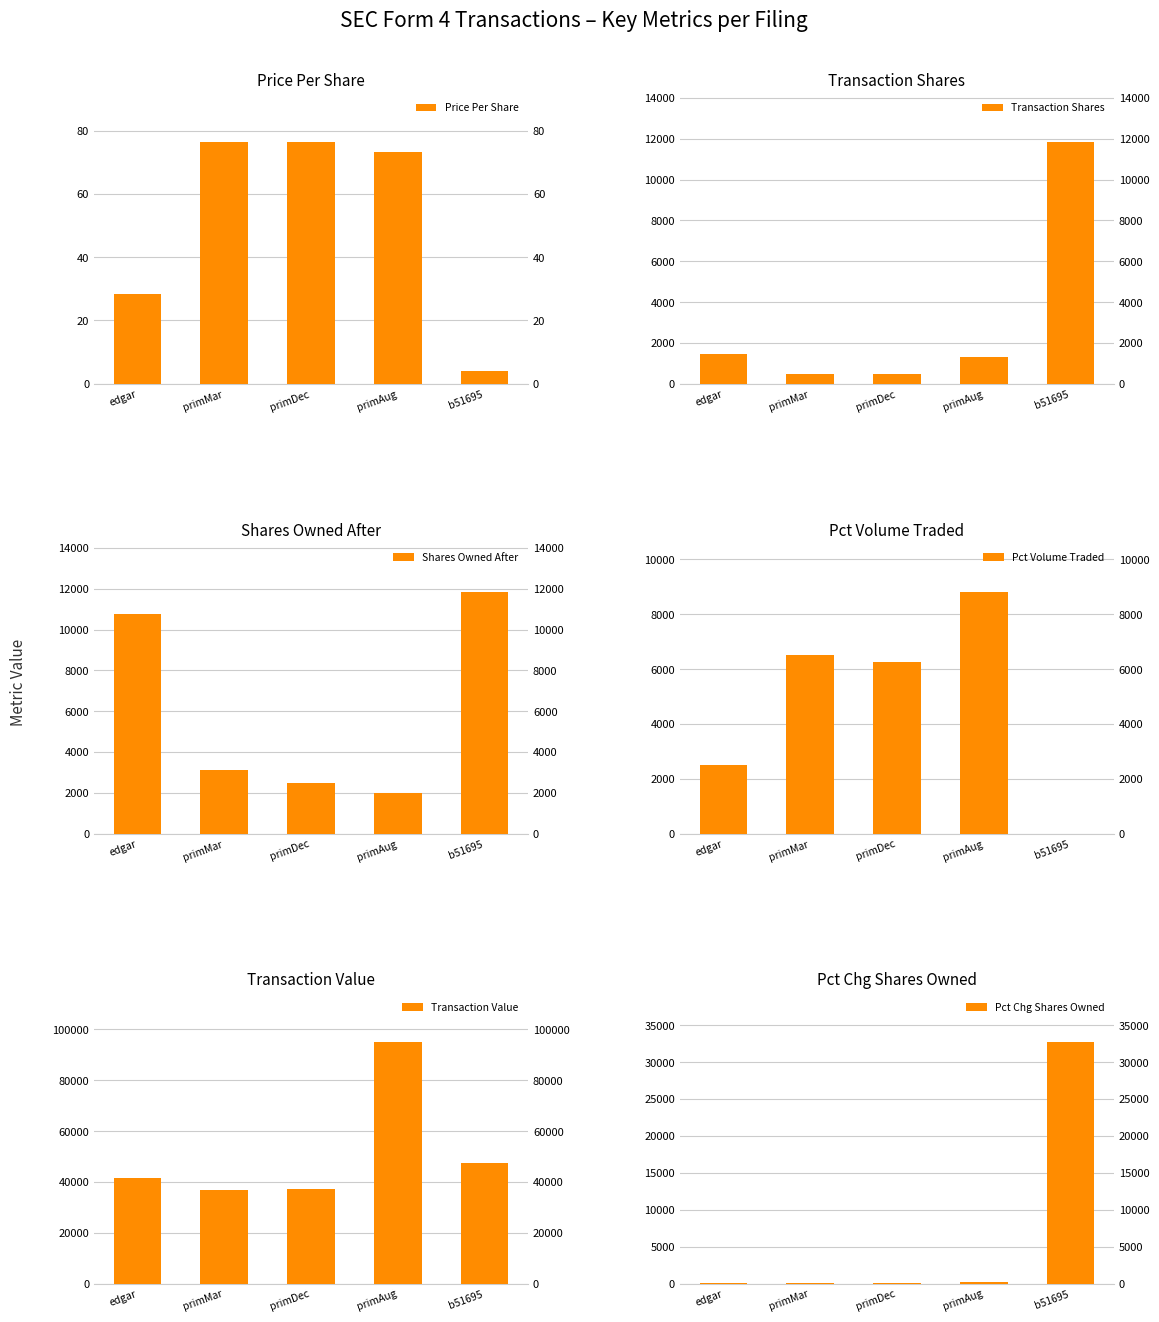

Read the Pct Chg Shares Owned value at primAug.

191